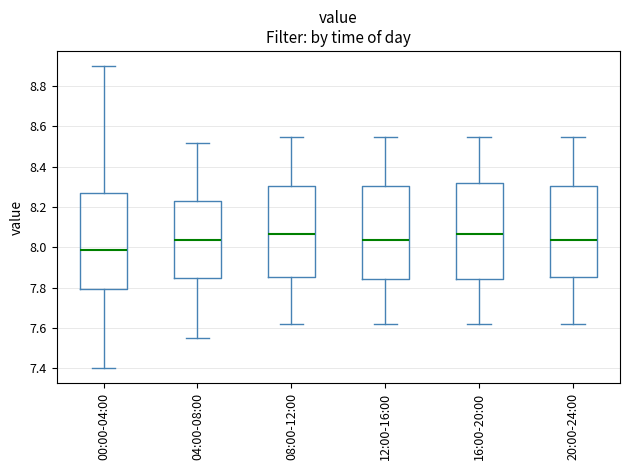

Where does the upper whisker of the box for 00:00-04:00 end on the y-axis? The values are not printed on the chart, so give them approximately, as read against the axis.

8.90